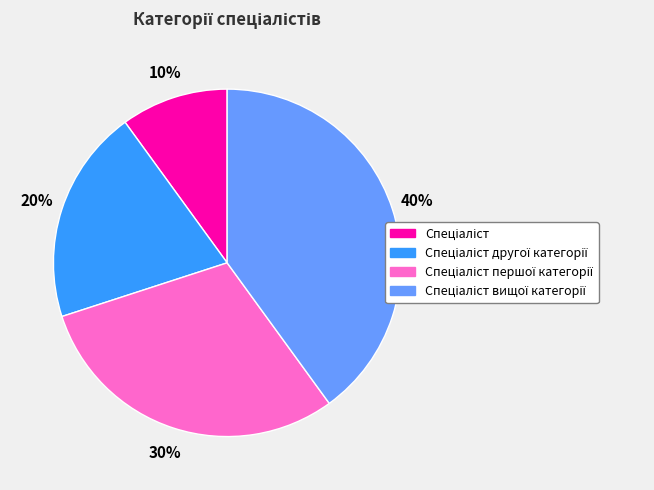

Does any single category account for the majority?

No